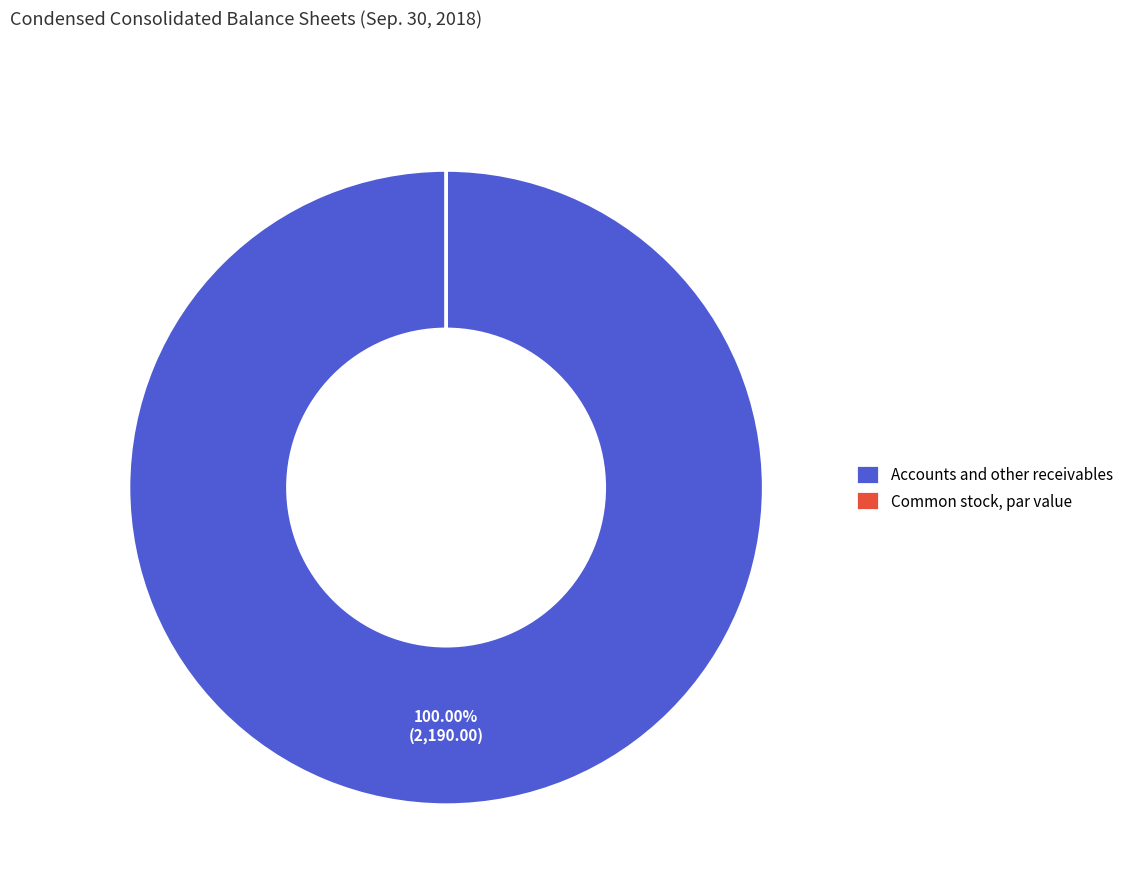

Does Accounts and other receivables represent more than half of the total?

Yes